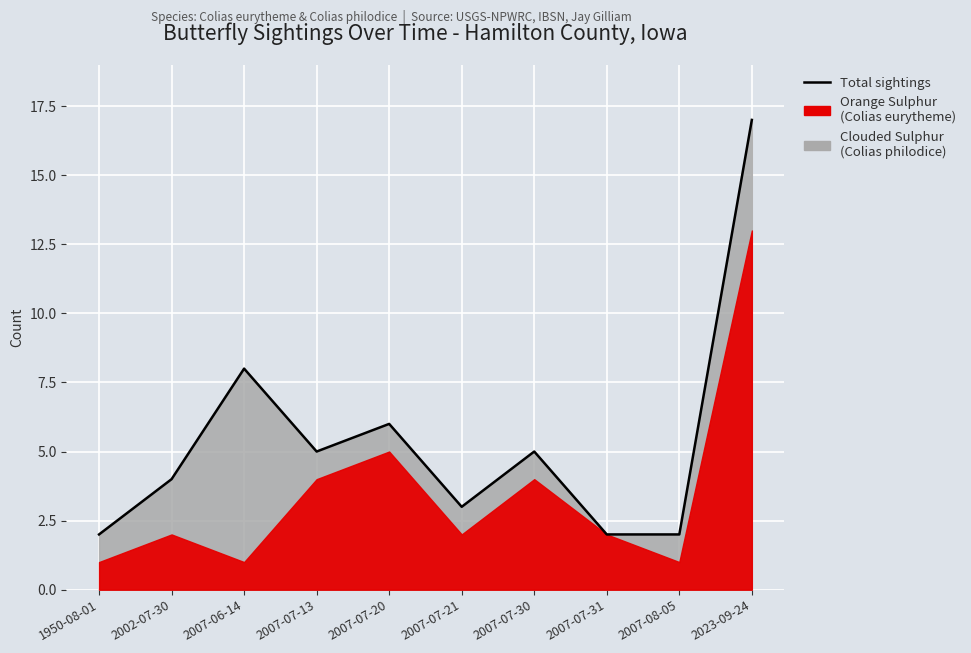

Where is the data nearest to the value 9?

2007-06-14